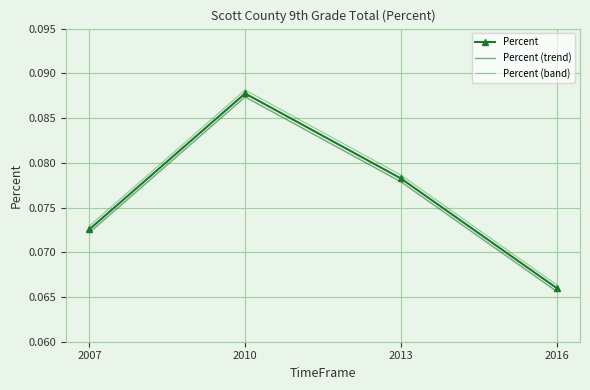

How many lines are shown in the chart?

3